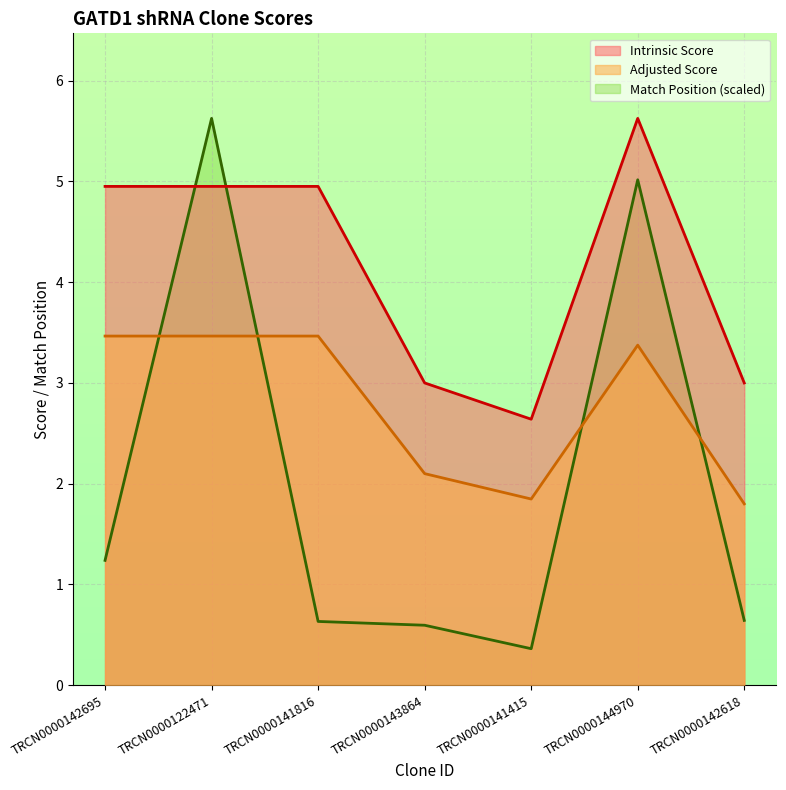

Does the chart display data point markers on the line(s)?

No